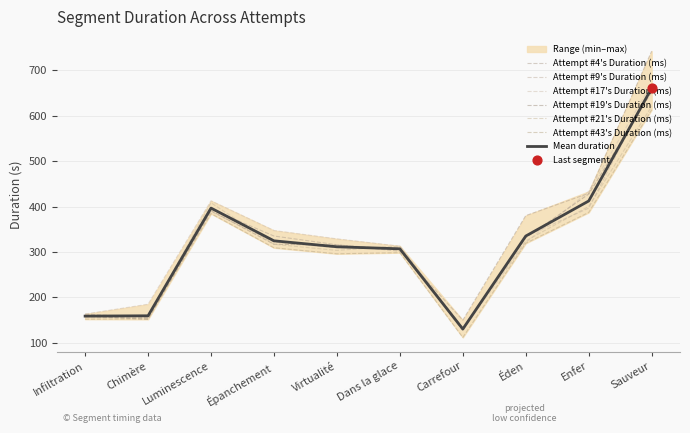

What is the total value across all series at Carrefour?

781.5